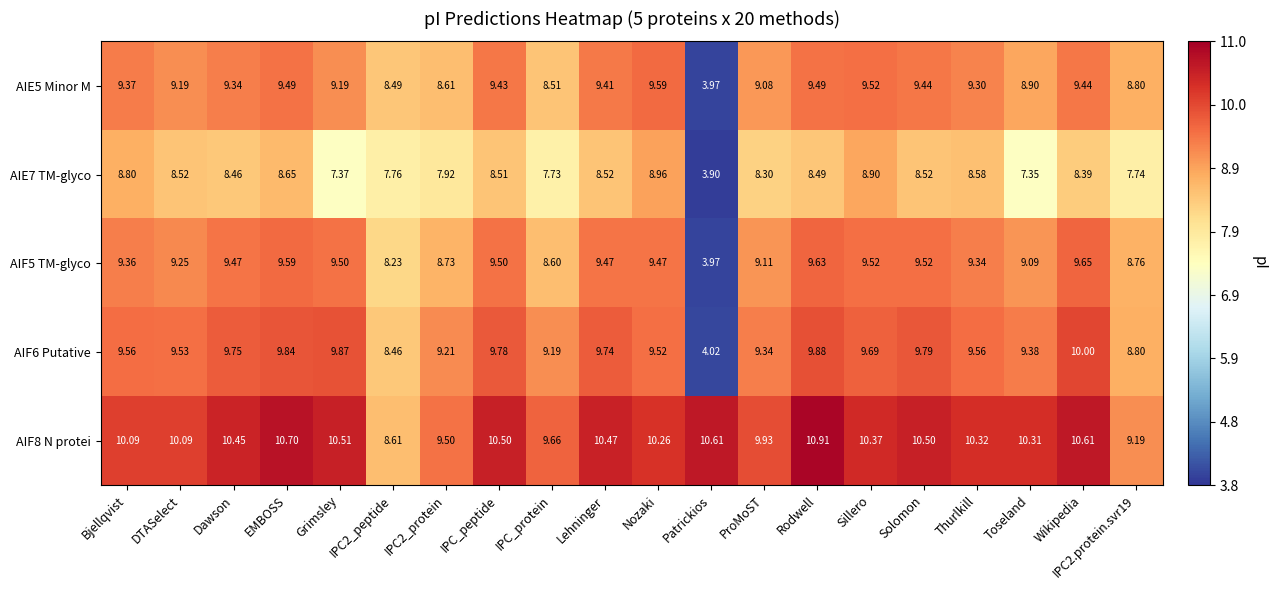

How many values in the AIE5 Minor M series exceed 9?

14